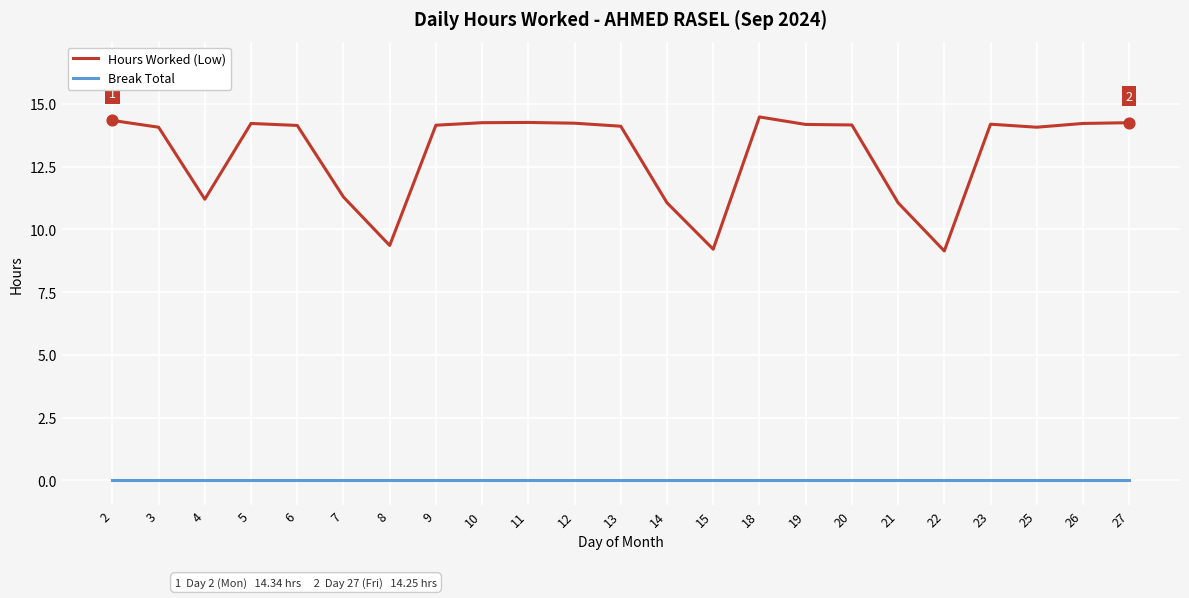

Which series has the largest total across all categories?

Hours Worked (Low)